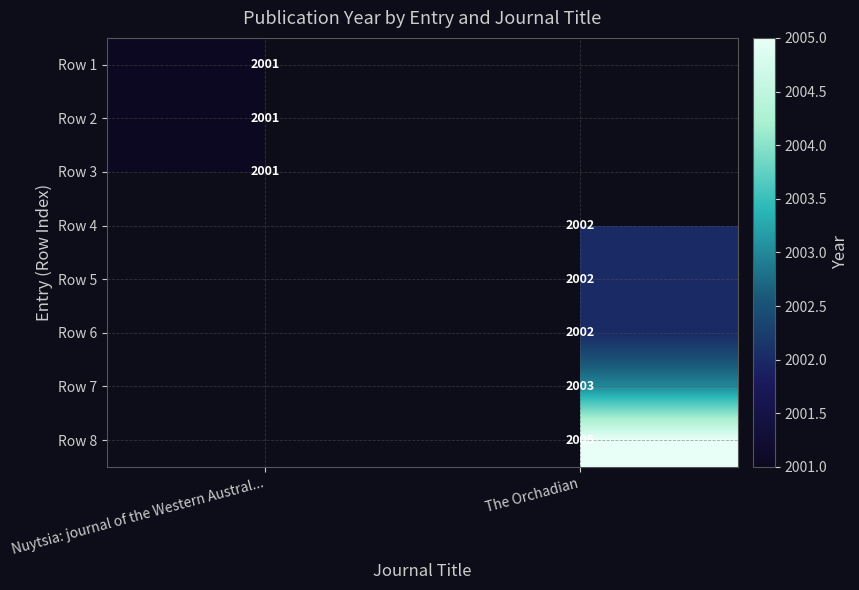

Between Nuytsia: journal of the Western Austral... and The Orchadian, which is larger?

The Orchadian